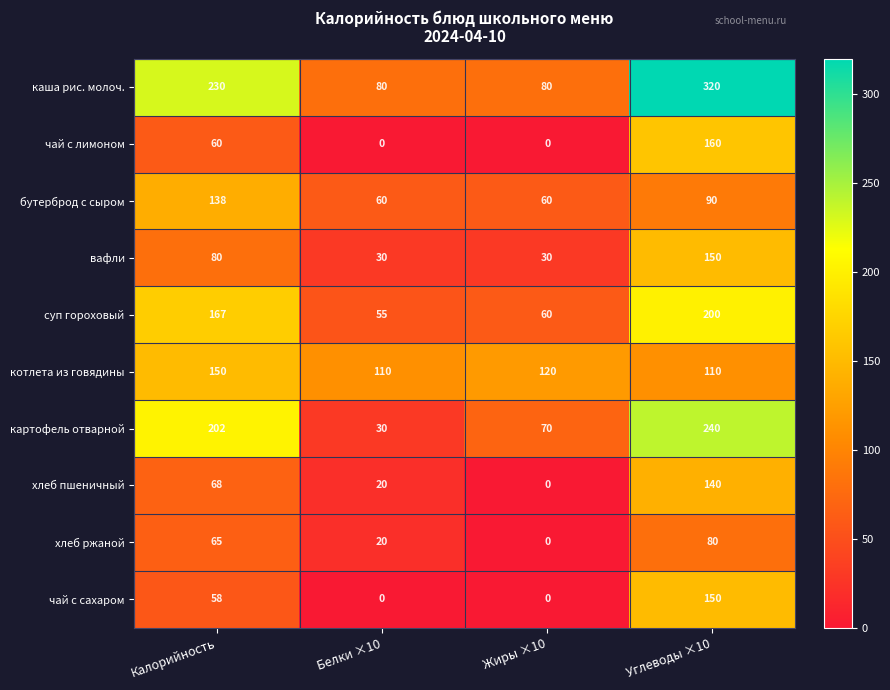

At which category does the chart reach its peak across all series?

Углеводы ×10